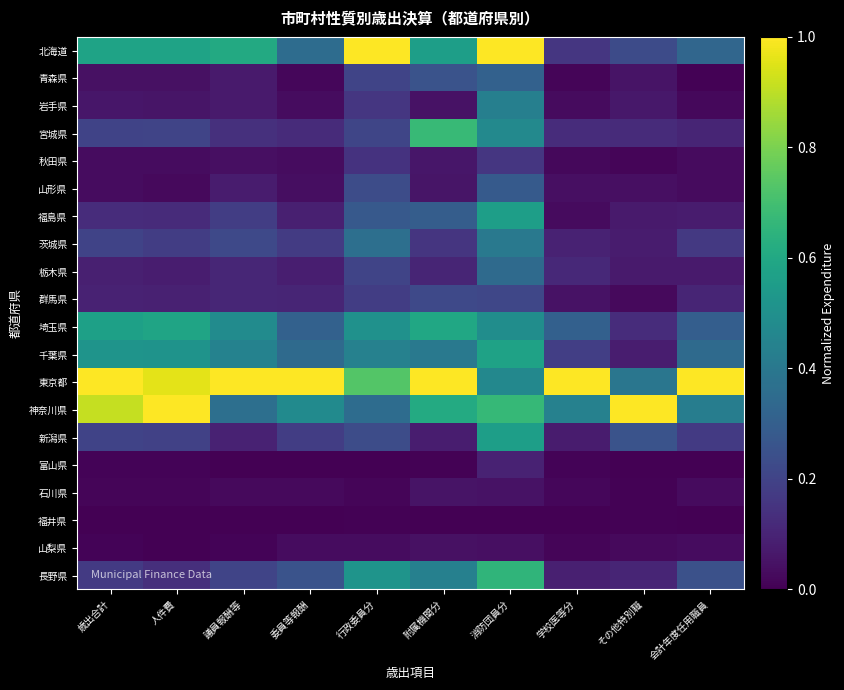

Between 消防団員分 and 学校医等分, which series saw the biggest shift?

北海道